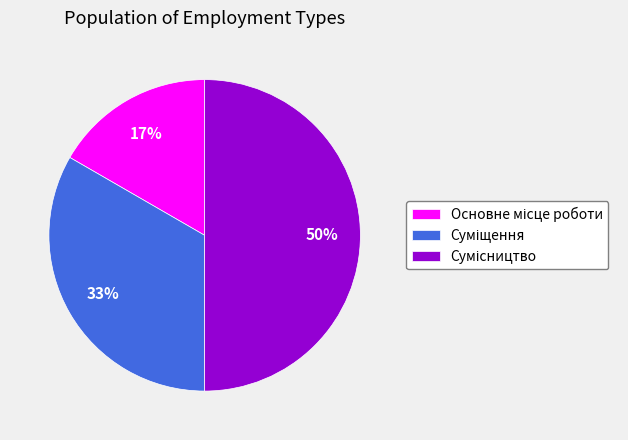

To the nearest percent, what is the average slice percentage?

33%